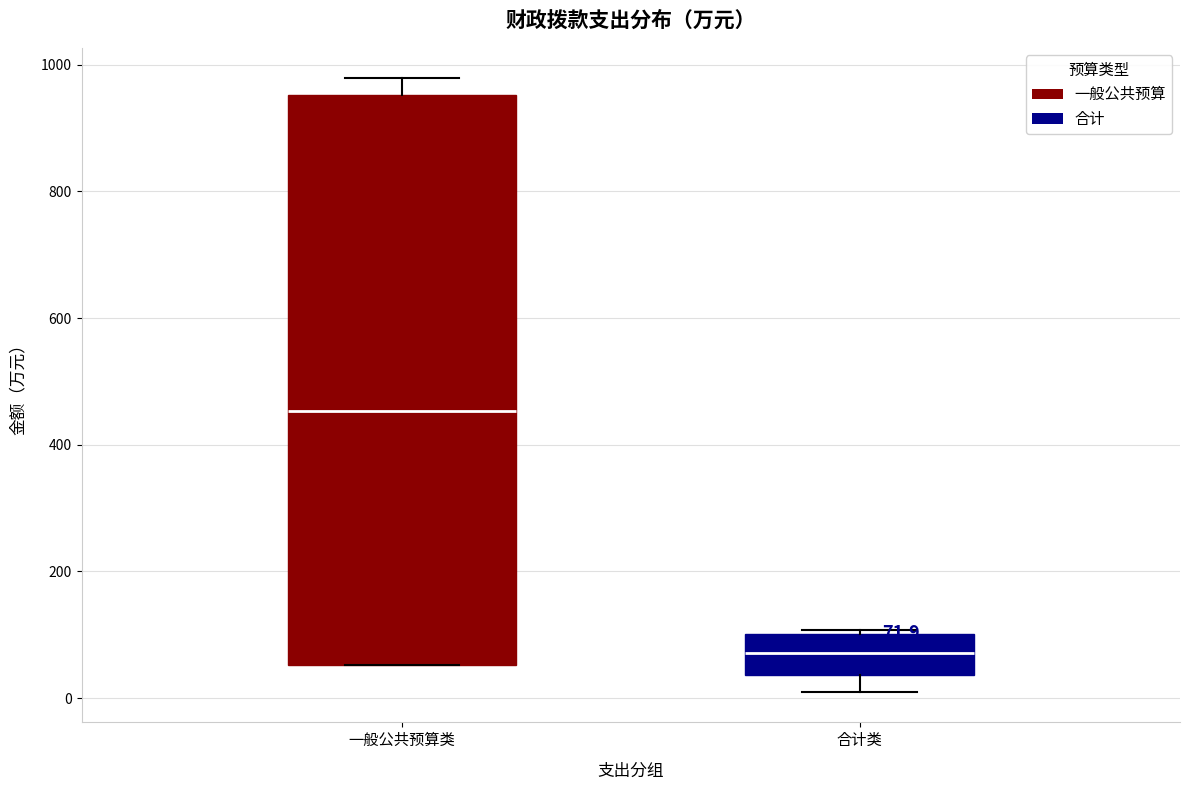

Which box's median line is the highest?

一般公共预算类